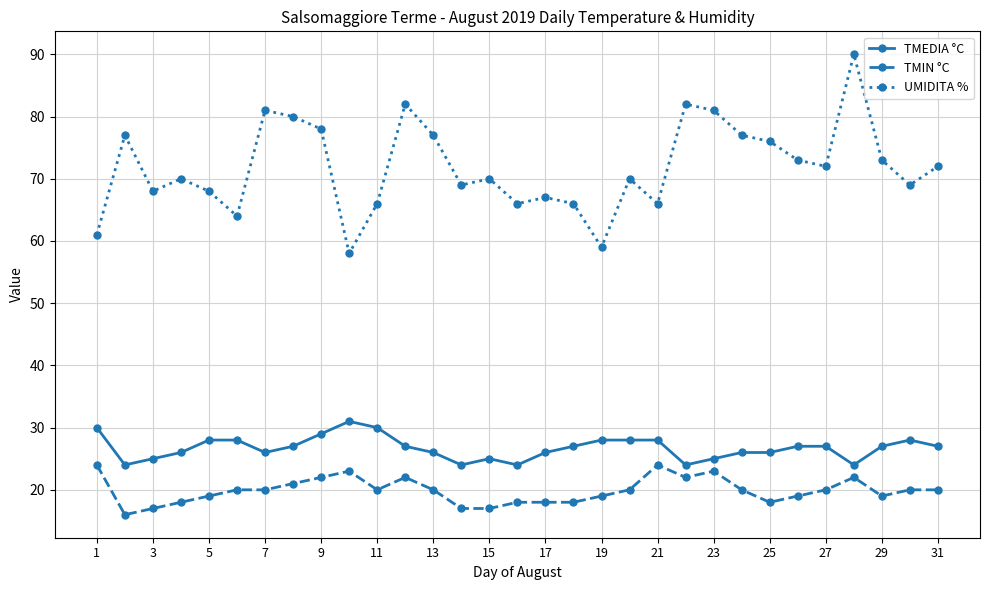

How many series are shown in this chart?

3